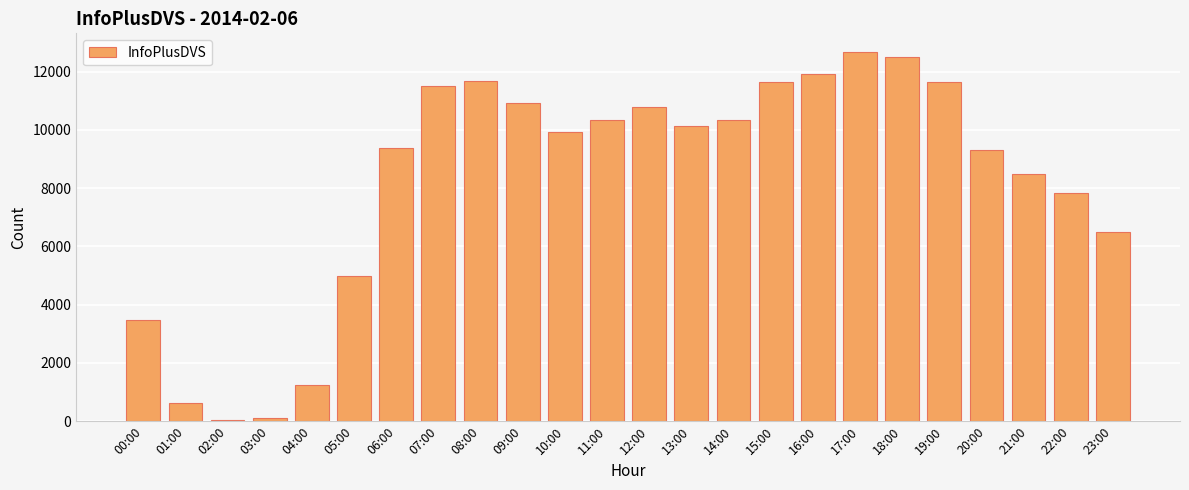

The chart shows a value of 16818 at 11:00. True or false?

False